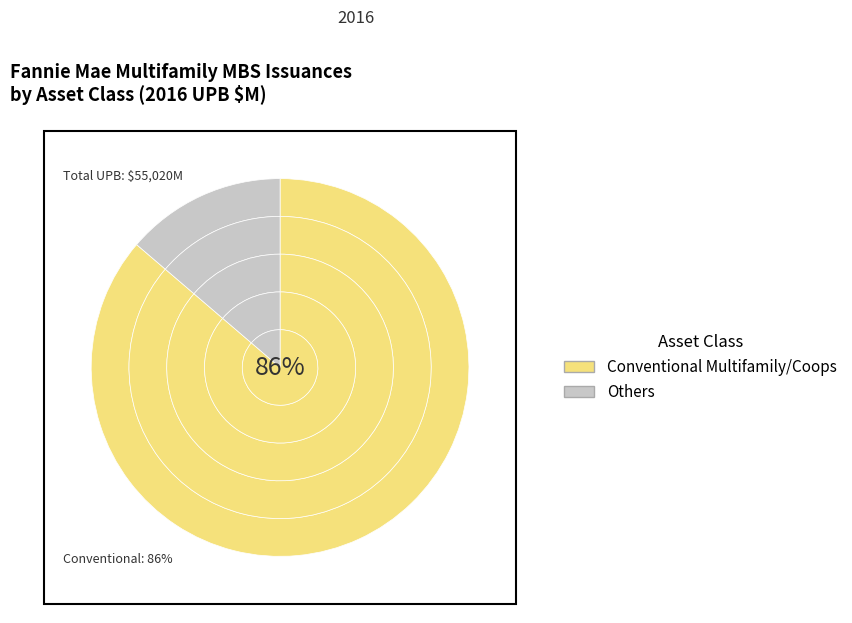

How many segments does this pie chart have?

5